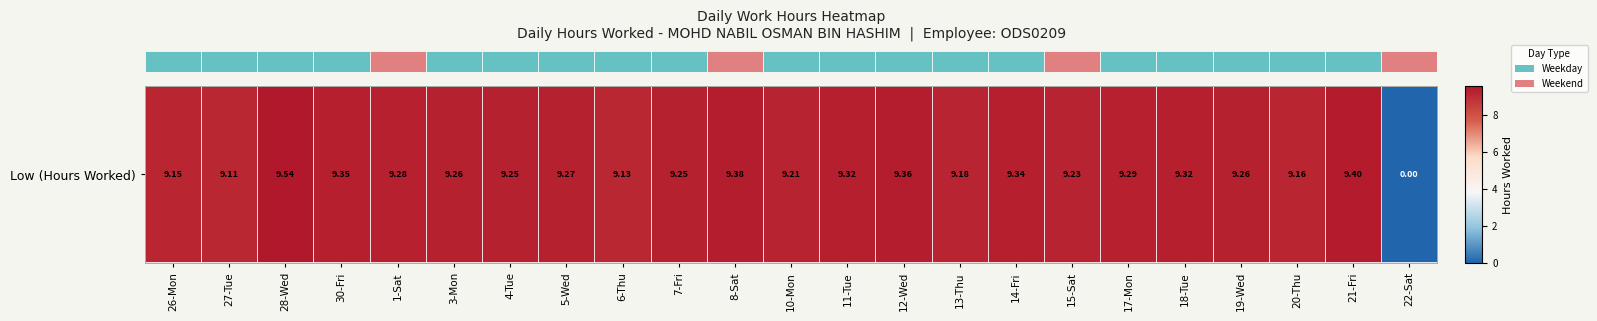

List the labels in order of value, largest first.

28-Wed, 21-Fri, 8-Sat, 12-Wed, 30-Fri, 14-Fri, 11-Tue, 18-Tue, 17-Mon, 1-Sat, 5-Wed, 3-Mon, 19-Wed, 4-Tue, 7-Fri, 15-Sat, 10-Mon, 13-Thu, 20-Thu, 26-Mon, 6-Thu, 27-Tue, 22-Sat